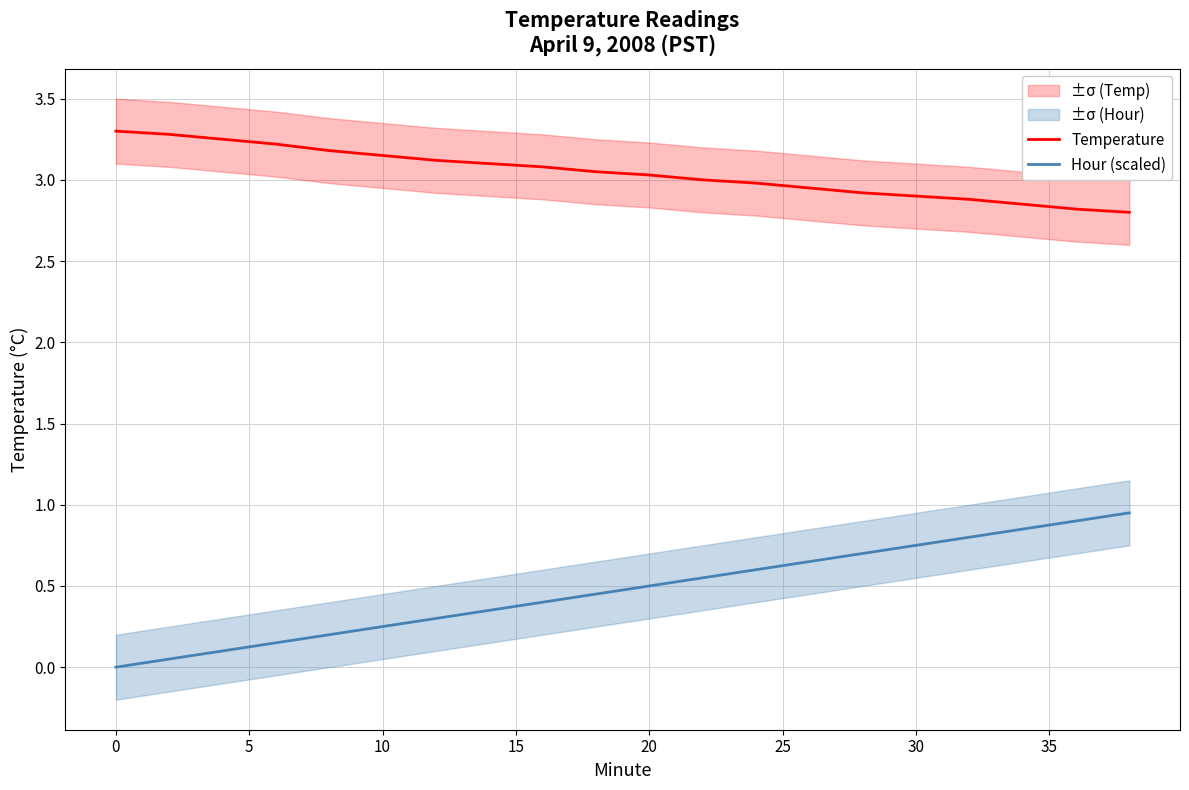

What are all the series names shown in the legend?

Temperature, Hour (scaled)